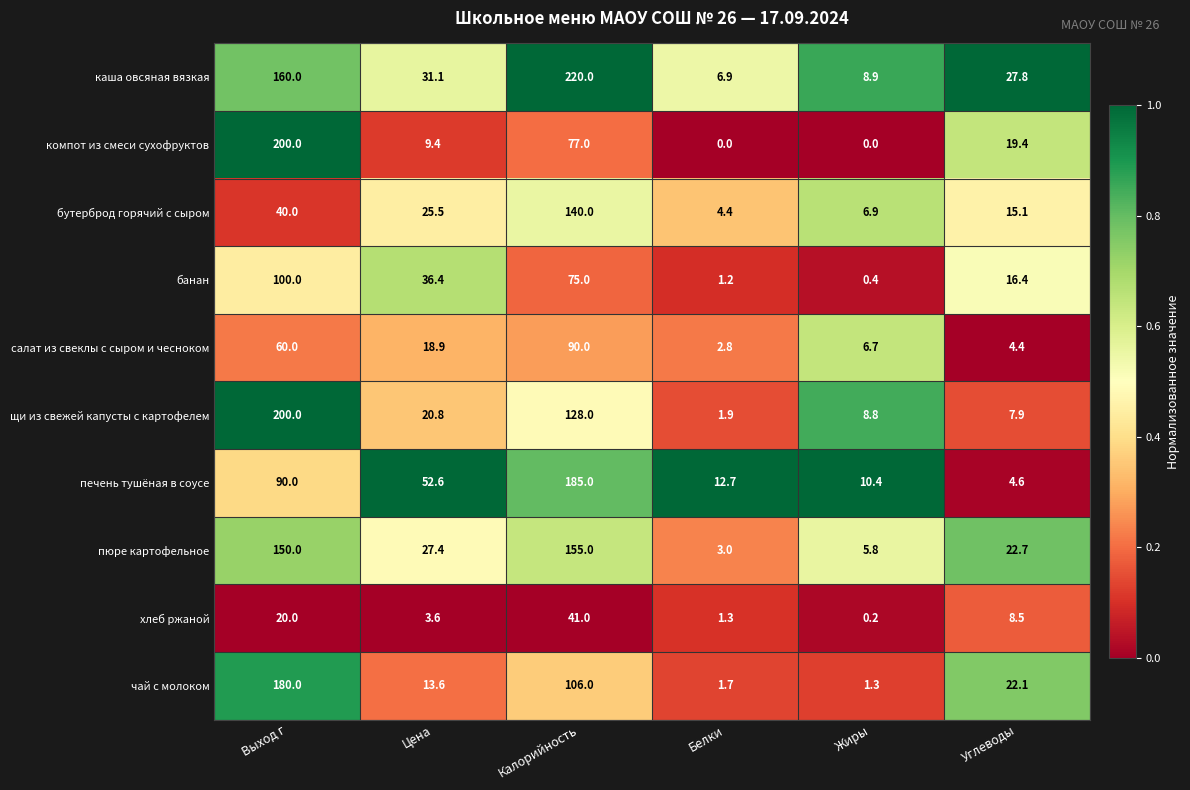

What is the difference between the highest and lowest values at Жиры?

10.4